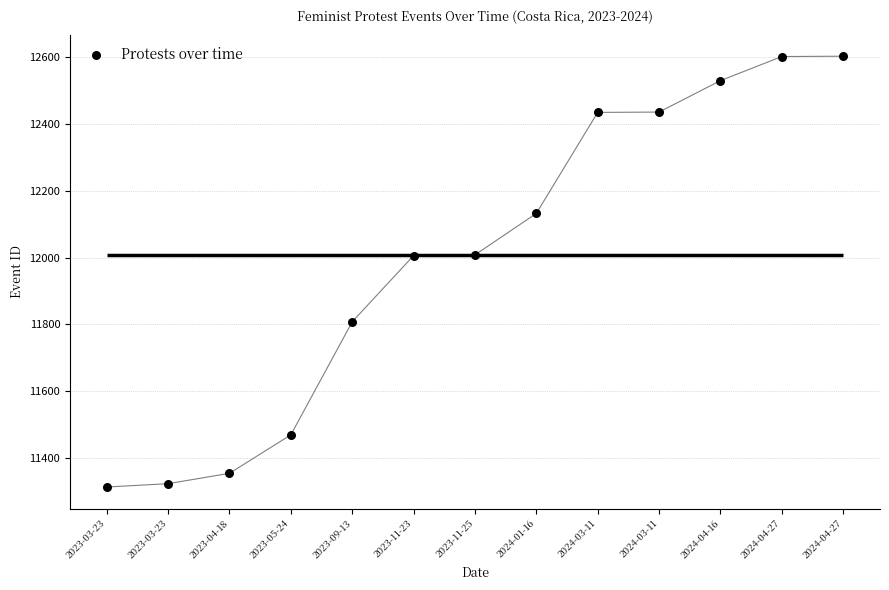

What is the ratio of the value at 2024-04-16 to the value at 2023-11-25?

1.0